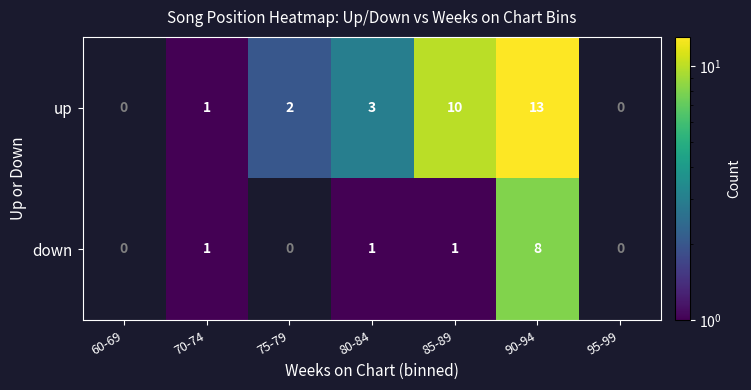

What is the difference between the highest and lowest values at 90-94?

5